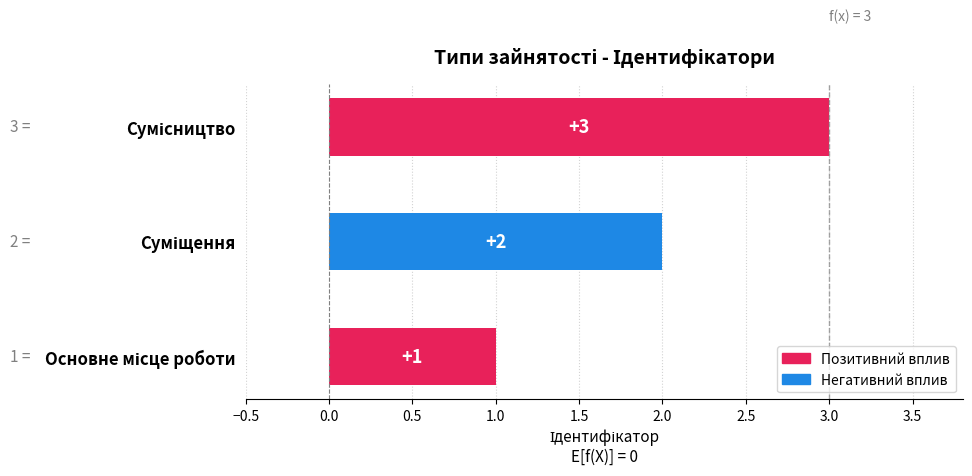

Count the values in the range 1 to 3.

3